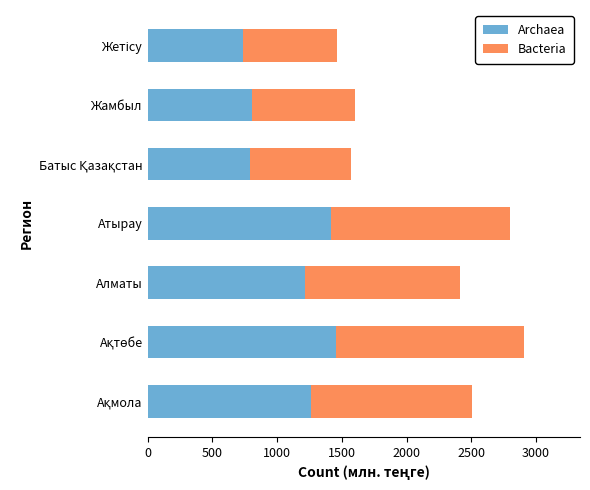

Is it true that Archaea equals 318.5 at Жамбыл?

False